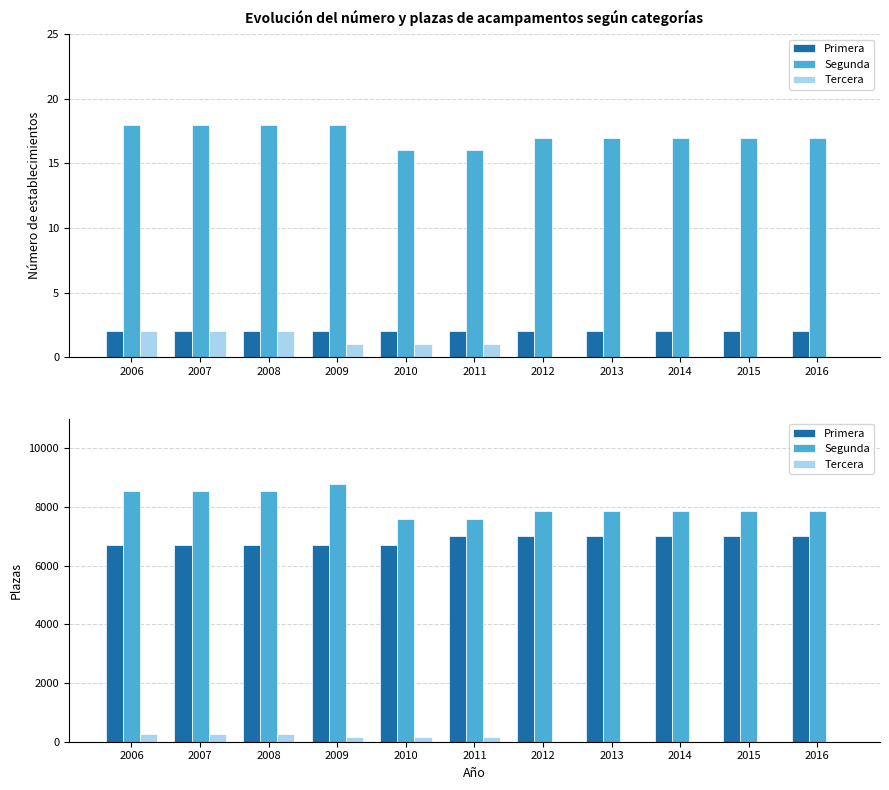

Rank the categories by Tercera value from highest to lowest.

2006, 2007, 2008, 2009, 2010, 2011, 2012, 2013, 2014, 2015, 2016